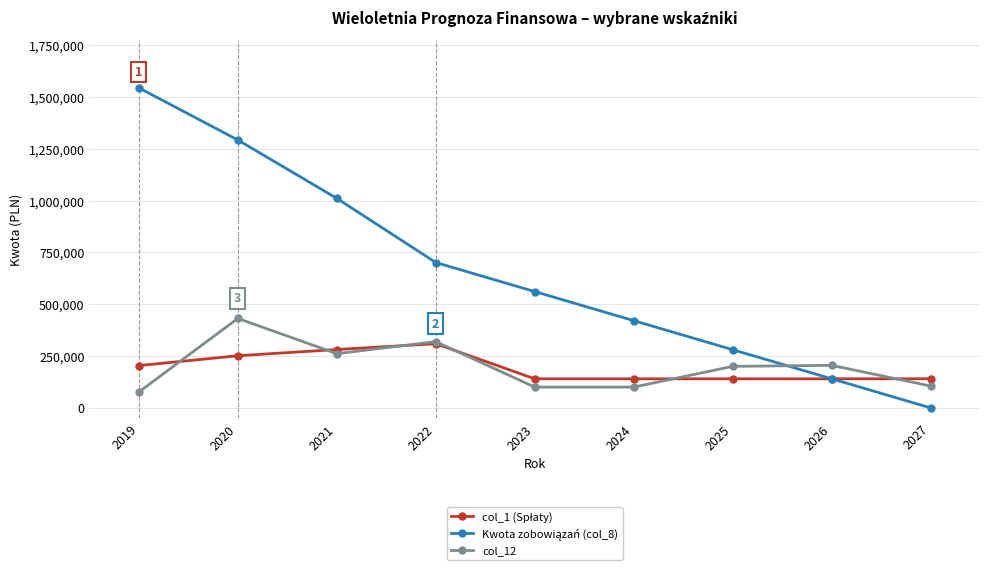

At which category is the sum across all series the highest?

2020